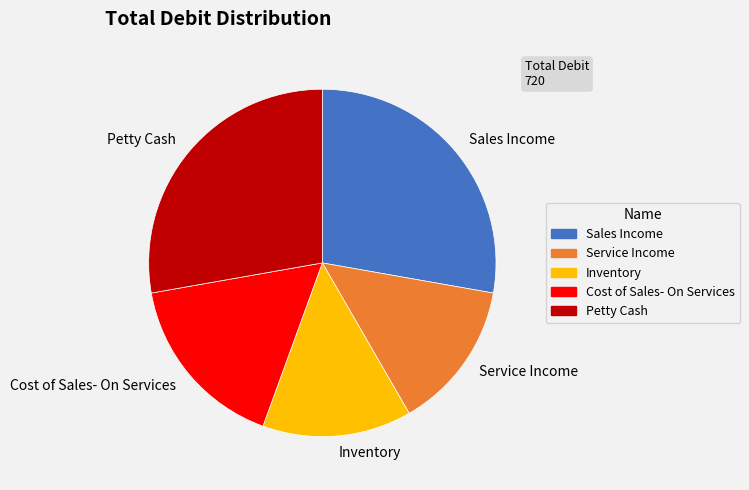

Approximately how many times larger is the value at Cost of Sales- On Services compared to Inventory?

1.2